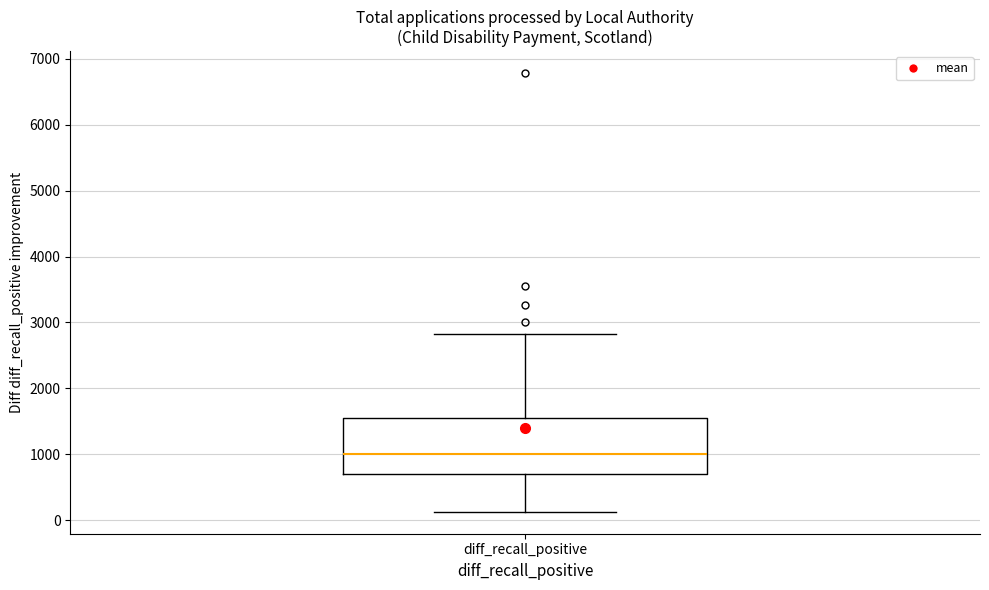

Where is the upper edge of the box for diff_recall_positive on the y-axis? The values are not printed on the chart, so give them approximately, as read against the axis.

1600